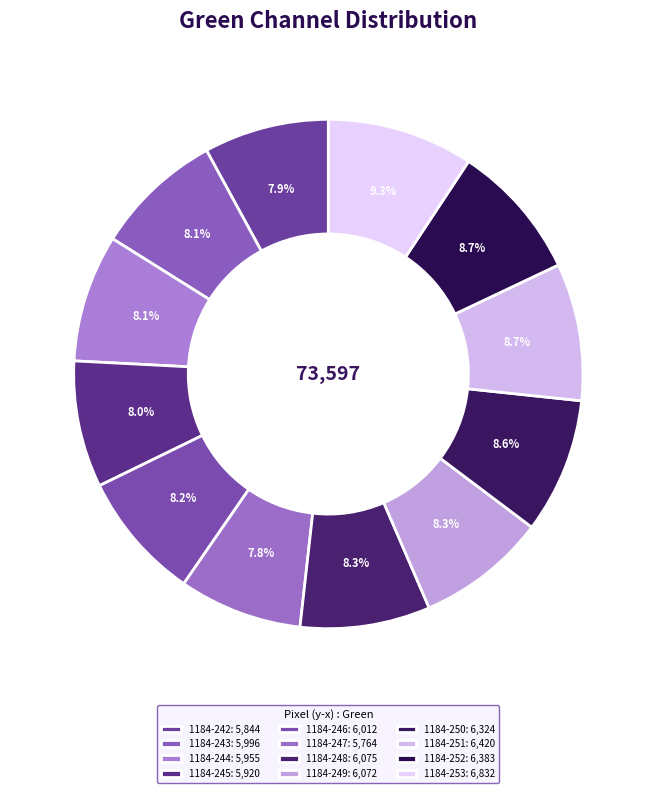

Count the number of slices in the pie.

12